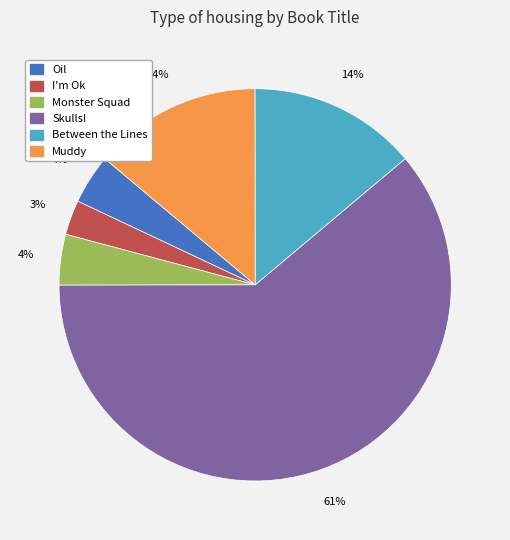

To the nearest percent, what is the combined percentage of Monster Squad and Oil?

8%